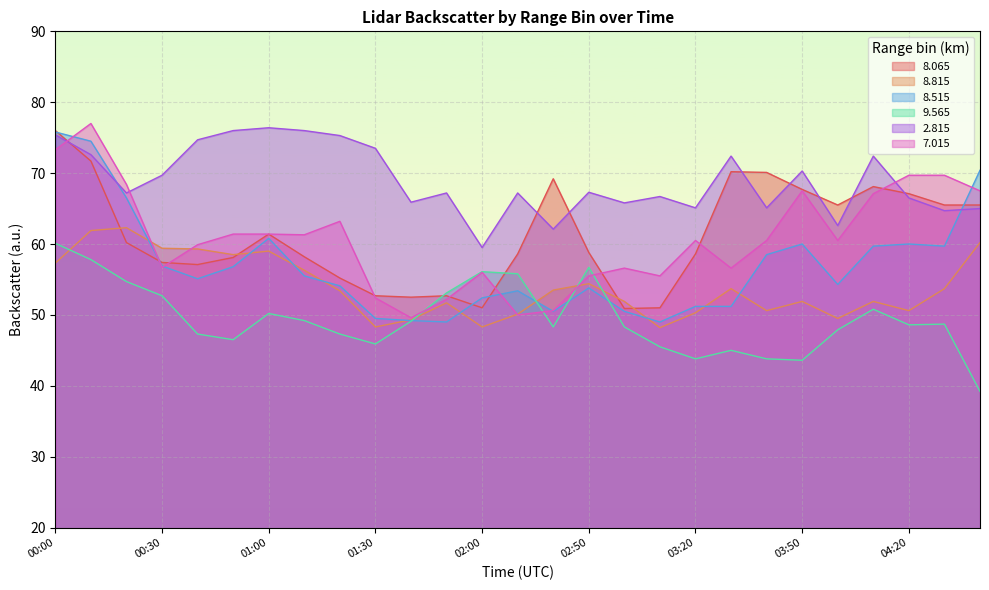

What is the sum of the   9.565 values at 01:30 and 04:00?

93.8